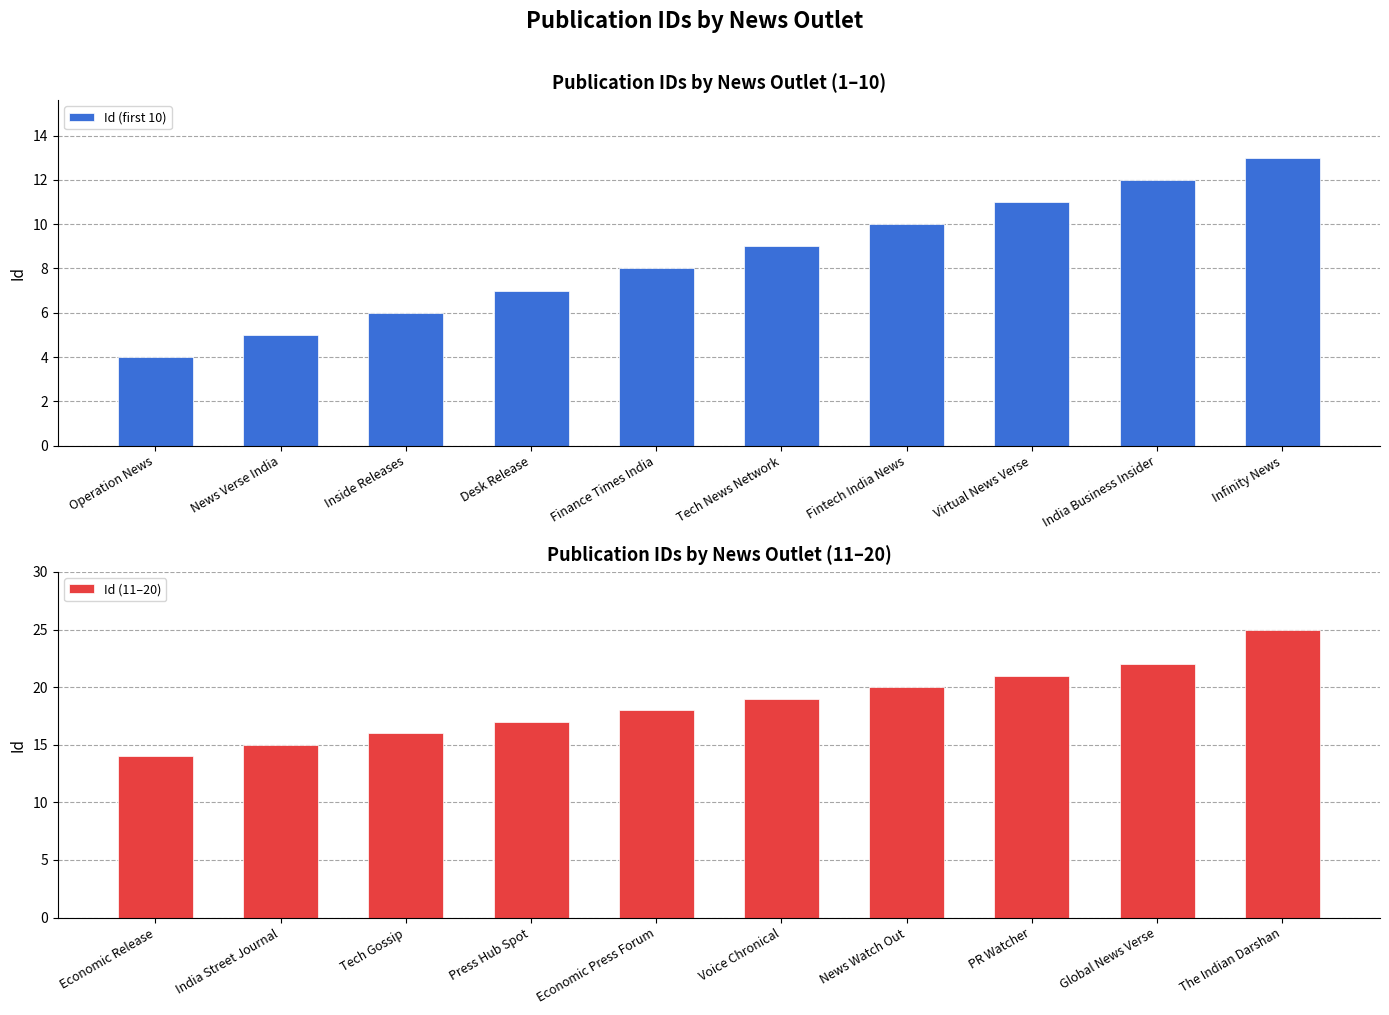

The value of Id (first 10) at Inside Releases is 3. True or false?

False